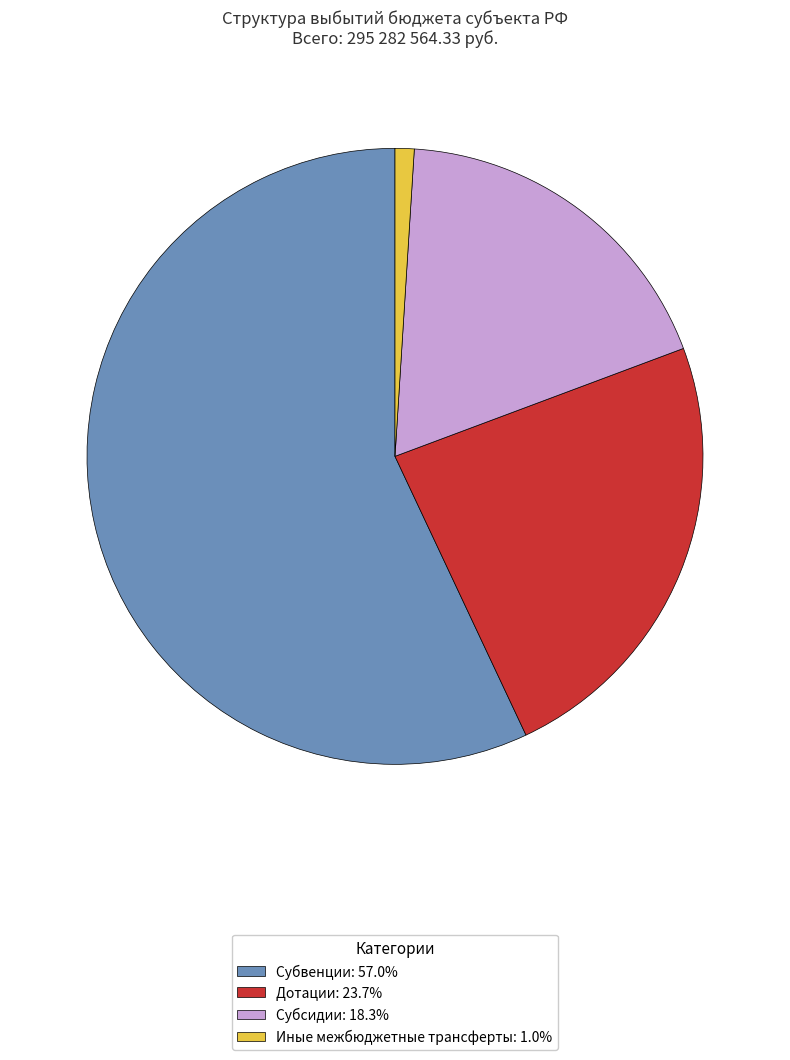

Is there a majority slice in this chart?

Yes